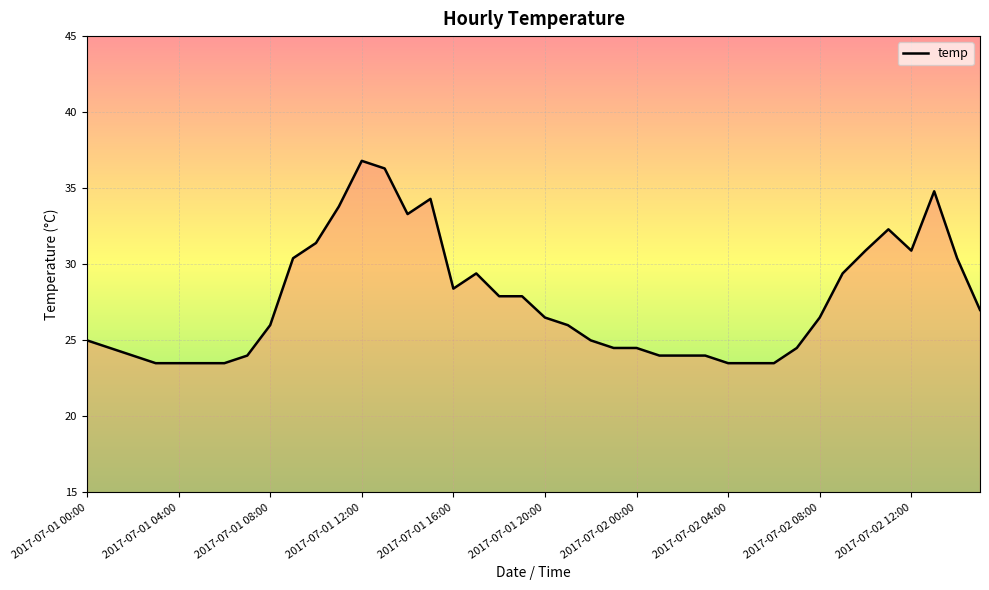

What is the difference between the maximum and minimum values?

13.3